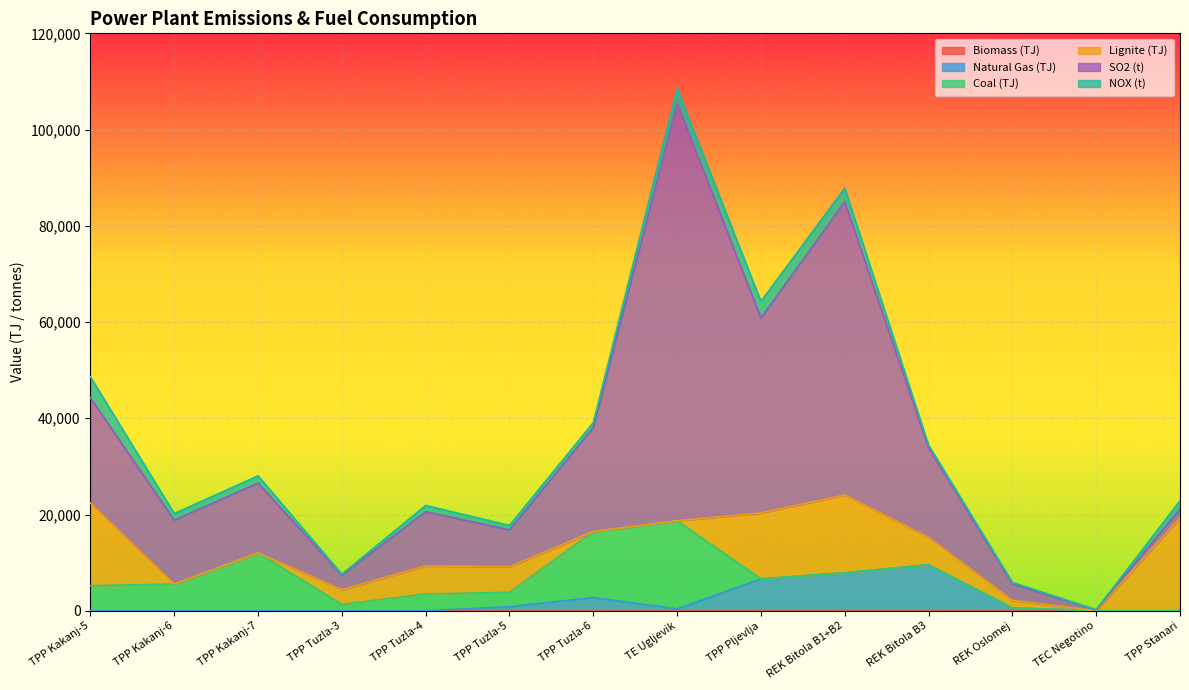

In SO2 (t), how many points are lower than both neighbors (excluding endpoints)?

5